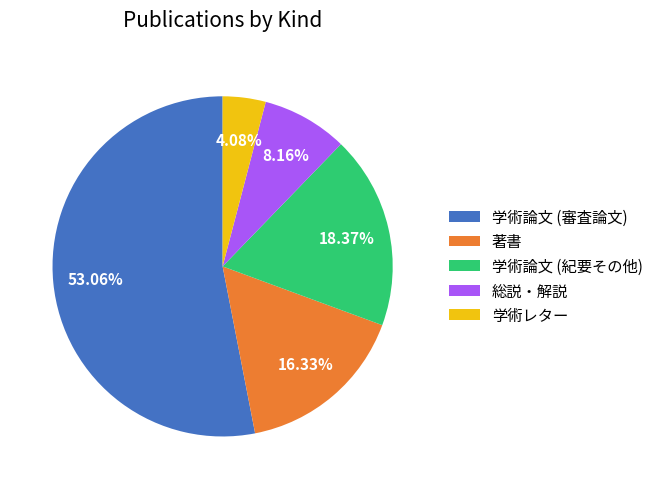

Which slice represents more than half of the pie?

学術論文 (審査論文)